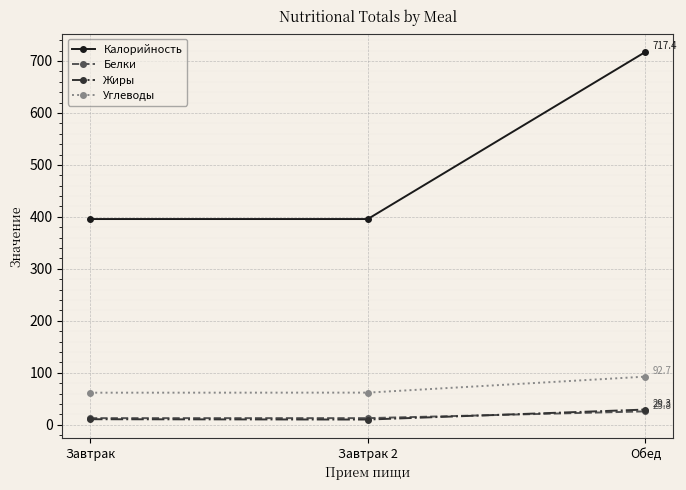

Is it true that Углеводы equals 92.7 at Обед?

True